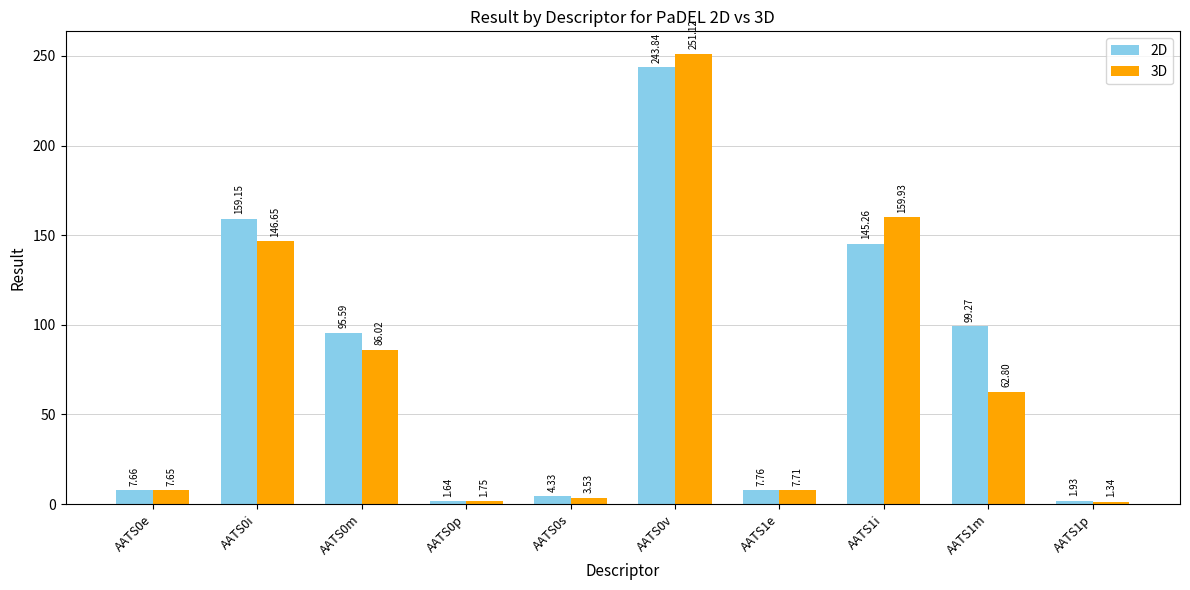

At which label does 2D first exceed 95?

AATS0i